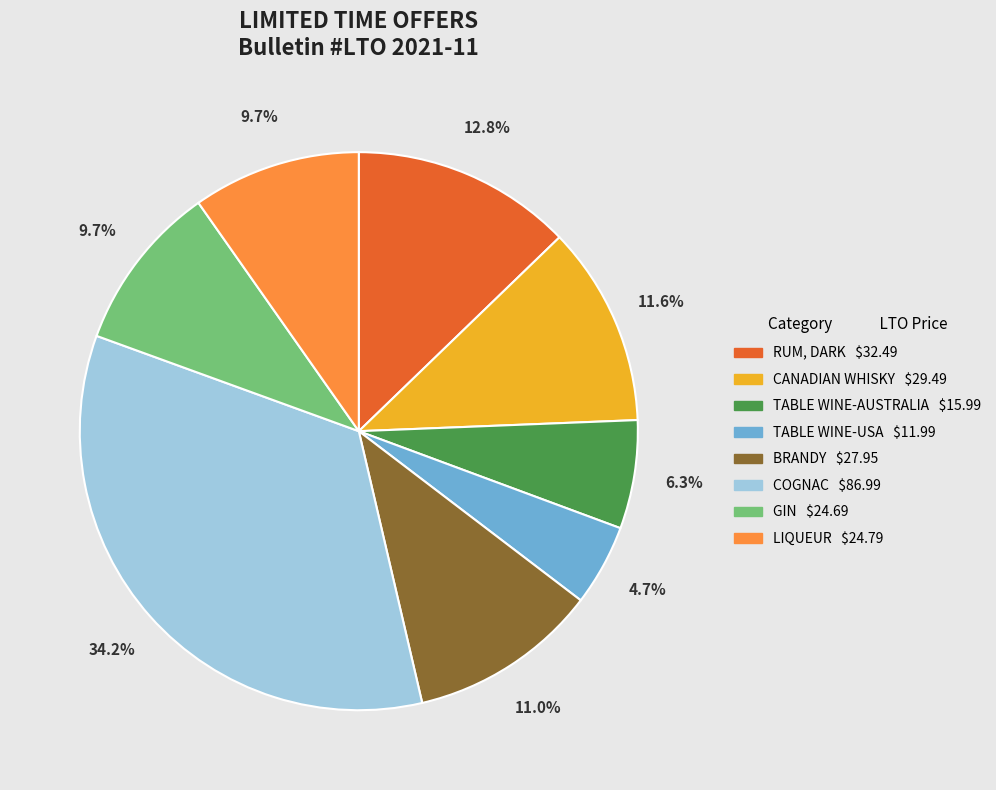

What portion of the pie excludes LIQUEUR?

90.3%